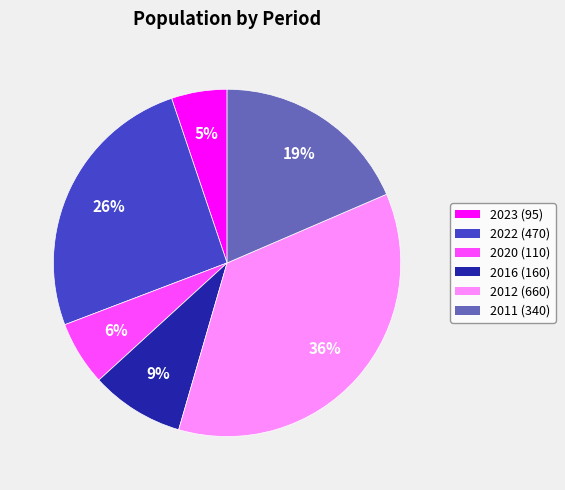

Does any single category account for the majority?

No